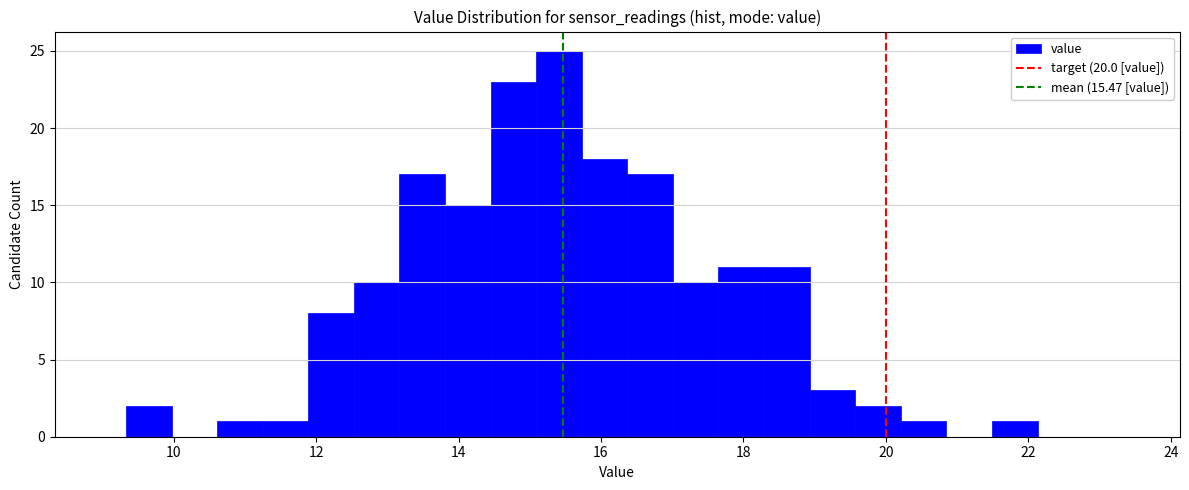

Read against the x-axis, roughly where is the centre of the tallest bar?

15.4